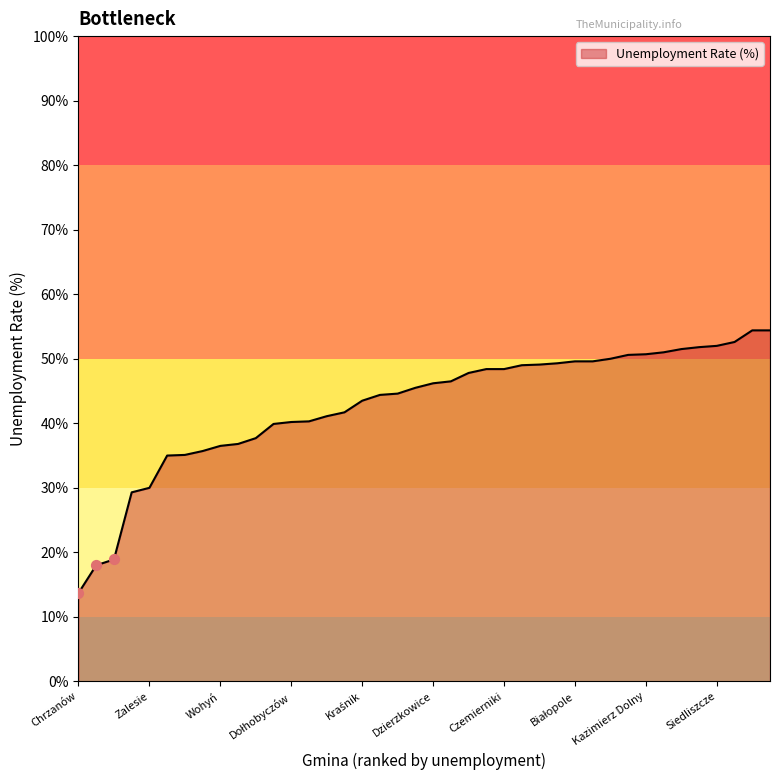

Does the chart have visible grid lines?

No